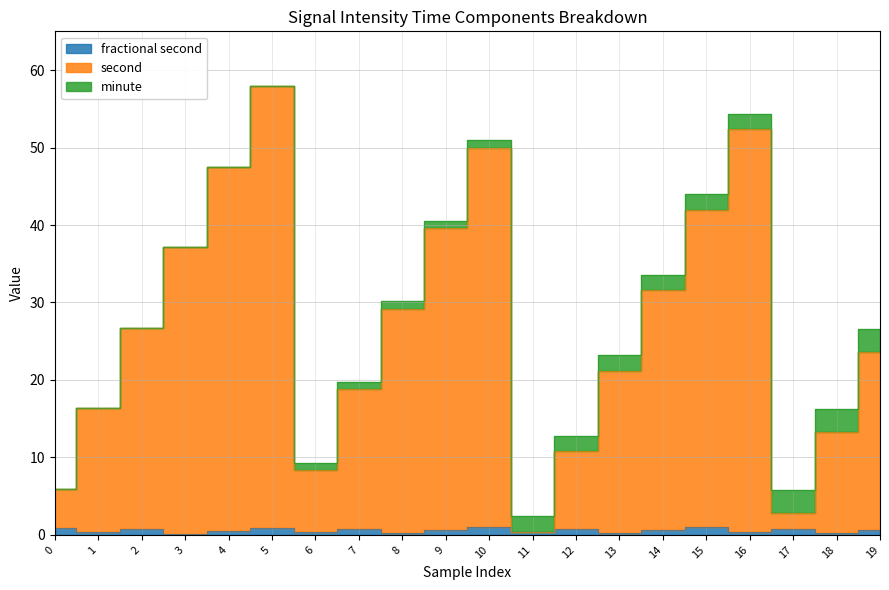

What is the difference between the maximum and minimum values in the second series?

57.6